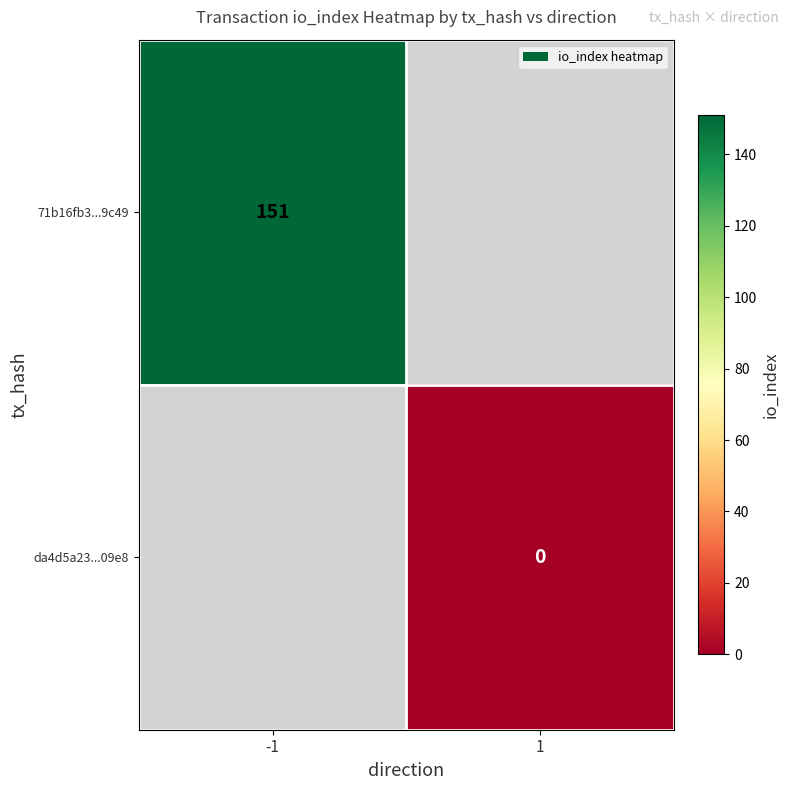

Which label corresponds to the smallest value in the chart?

1